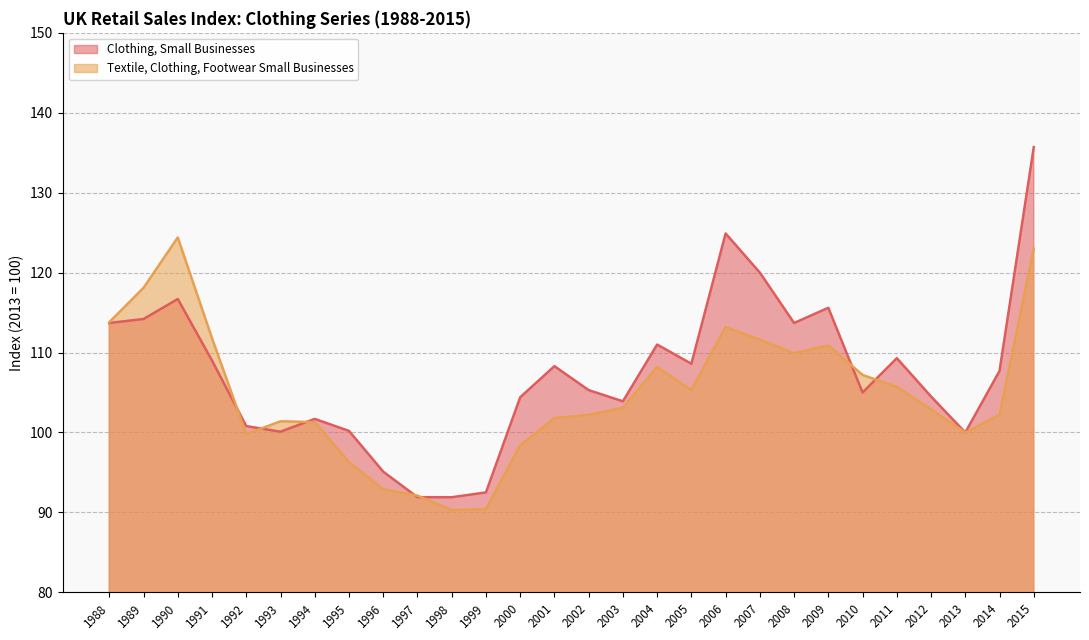

Which category has the lowest value in the Textile, Clothing, Footwear Small Businesses series?

1998